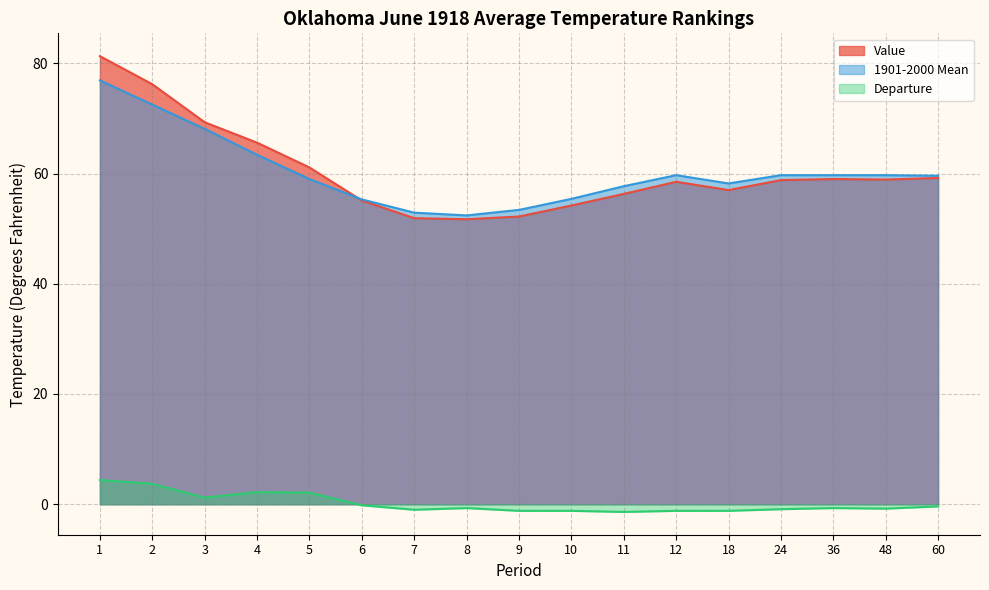

At which category is the sum across all series the highest?

1